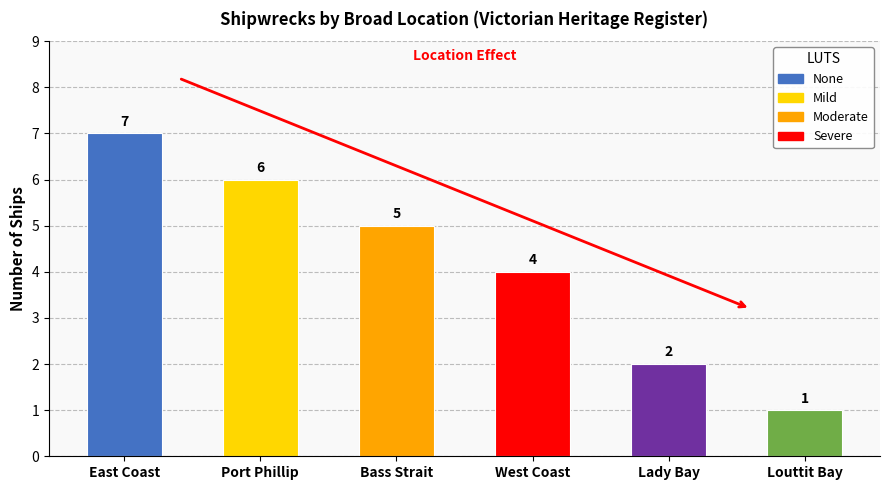

What is the difference between the values at Port Phillip and East Coast?

1